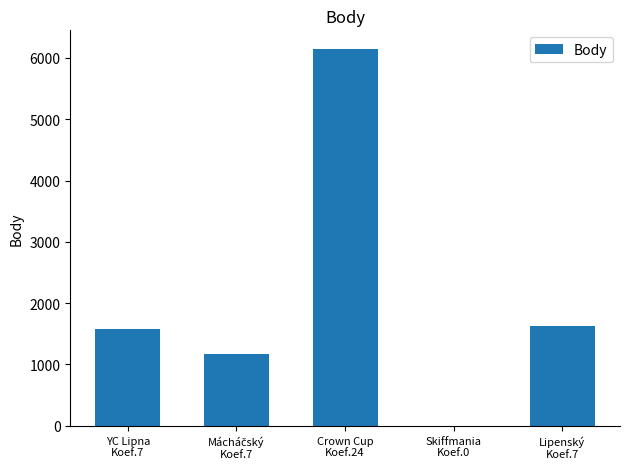

What is the sum of all values?

10535